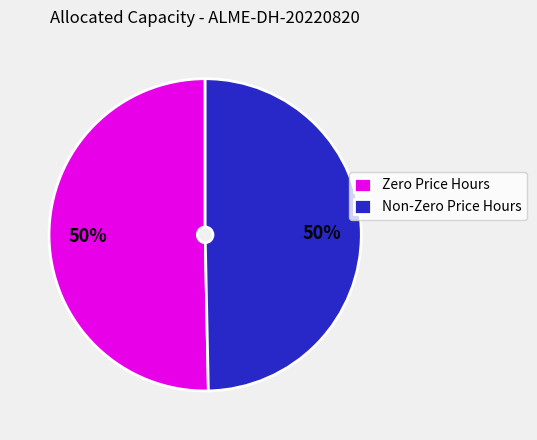

What is the ratio of the value at Non-Zero Price Hours to the value at Zero Price Hours?

1.0